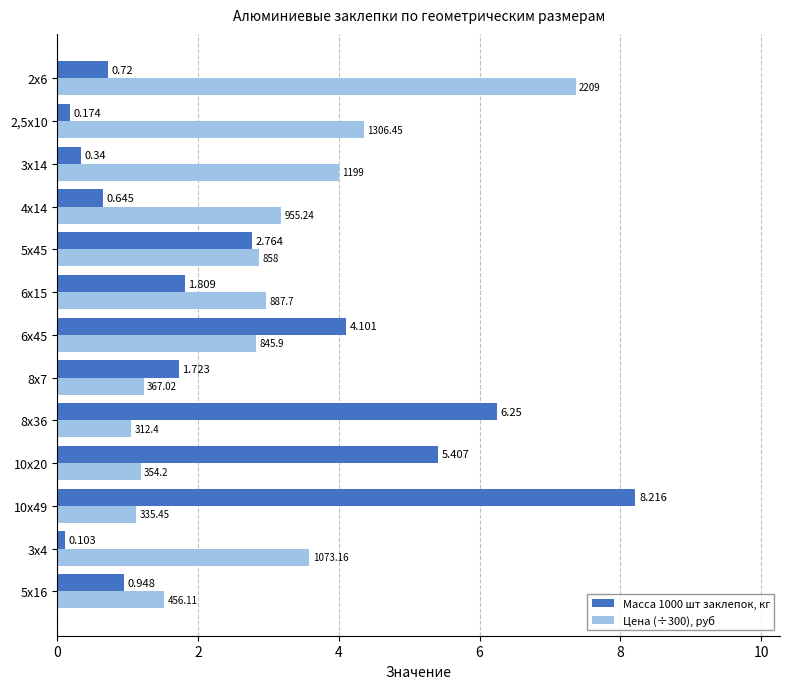

Rank the categories by Масса 1000 шт заклепок, кг value from highest to lowest.

10х49, 8х36, 10х20, 6х45, 5х45, 6х15, 8х7, 5х16, 2х6, 4х14, 3х14, 2,5х10, 3х4